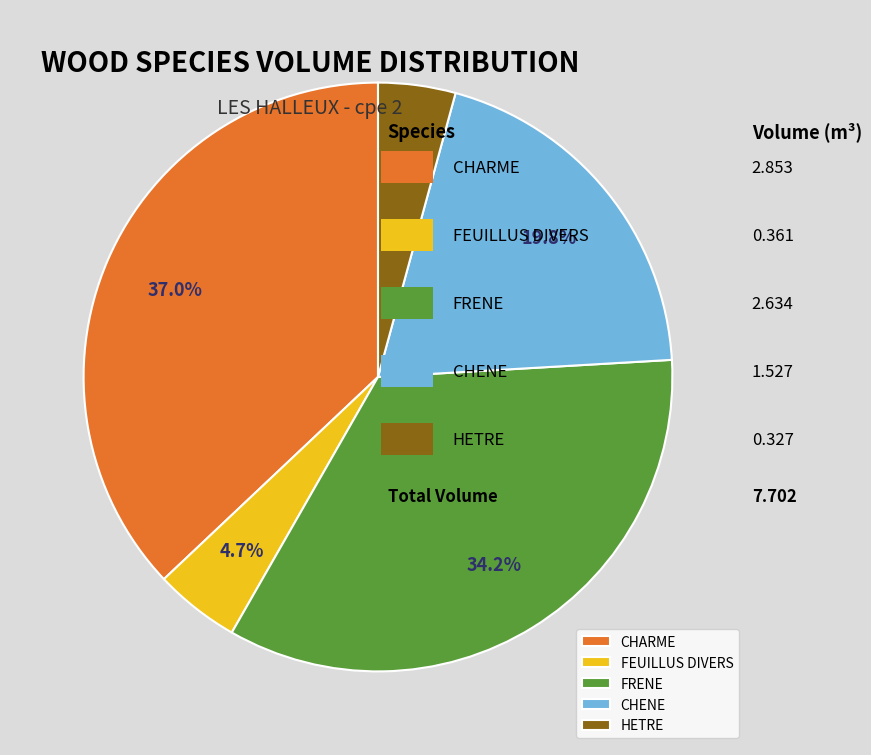

Is the sum of CHENE and FRENE greater than half?

Yes